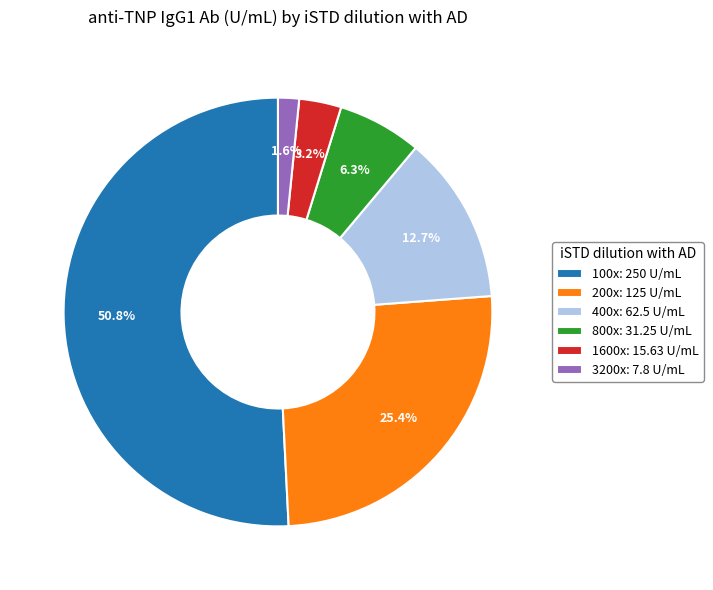

What is the smallest slice in the pie chart?

3200x